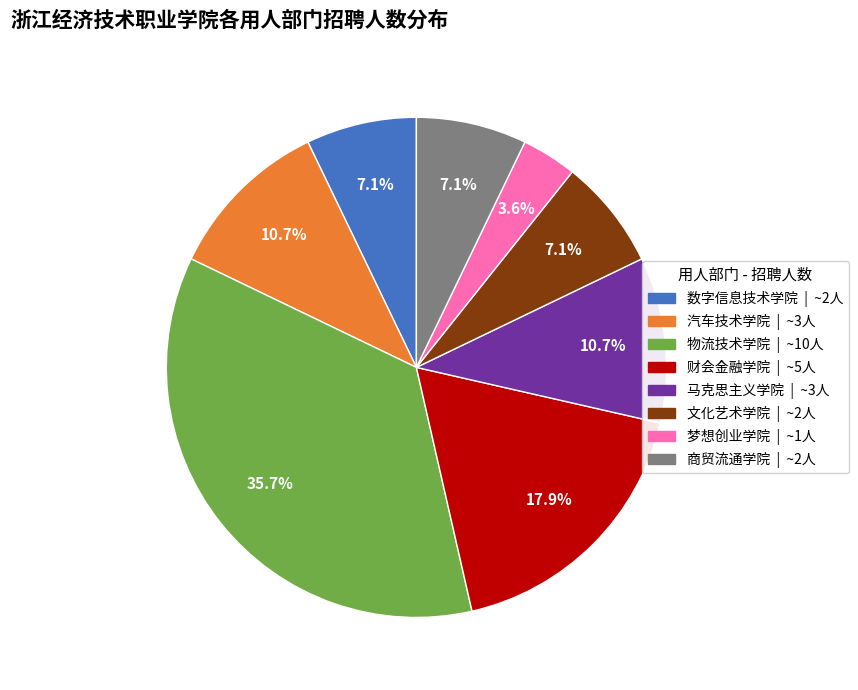

To the nearest percent, what is the difference between the largest and smallest slice percentages?

32%